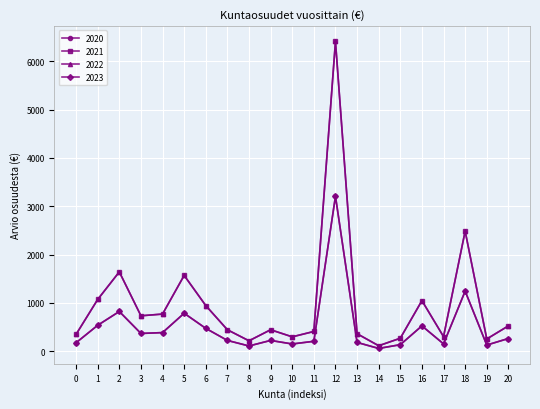

Is this an area chart (filled region under the line)?

No